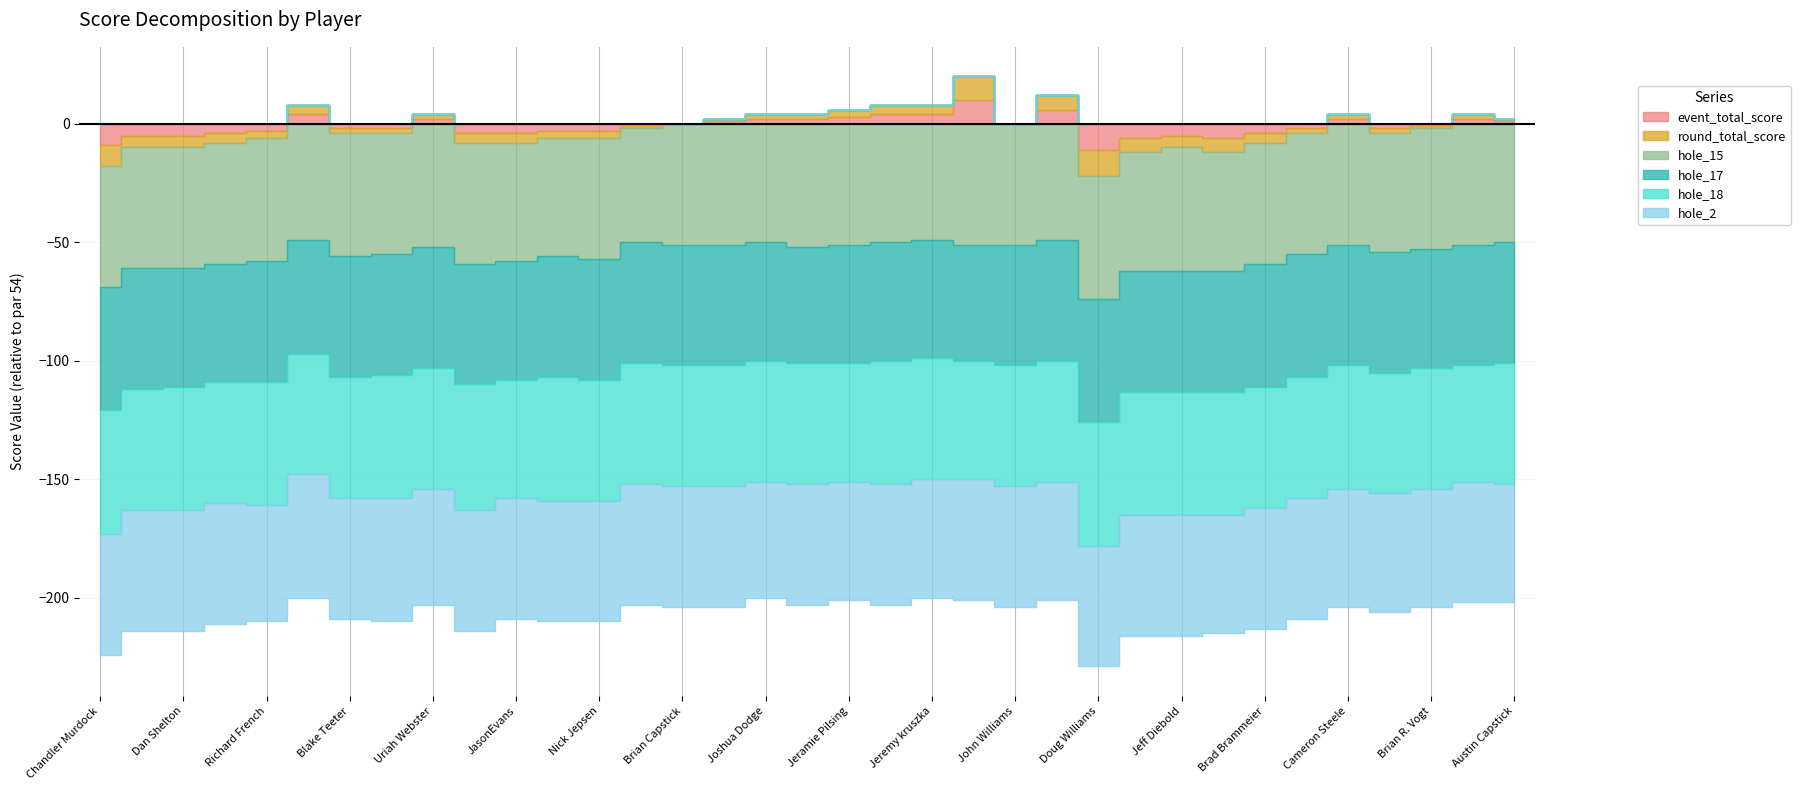

What are all the series names shown in the legend?

event_total_score, round_total_score, hole_15, hole_17, hole_18, hole_2